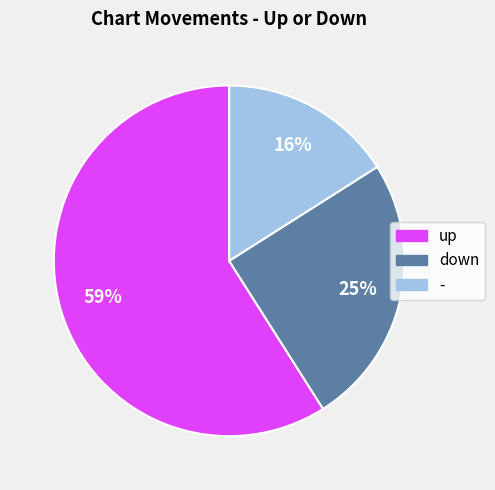

To the nearest percent, what is the combined percentage of - and up?

75%